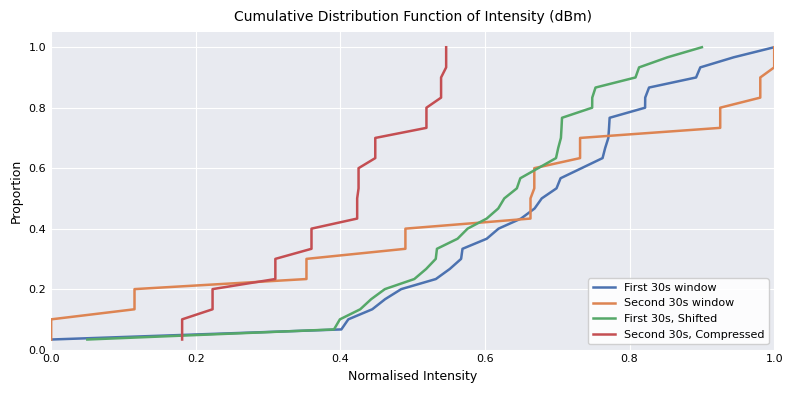

What is the greatest value displayed?

1.0